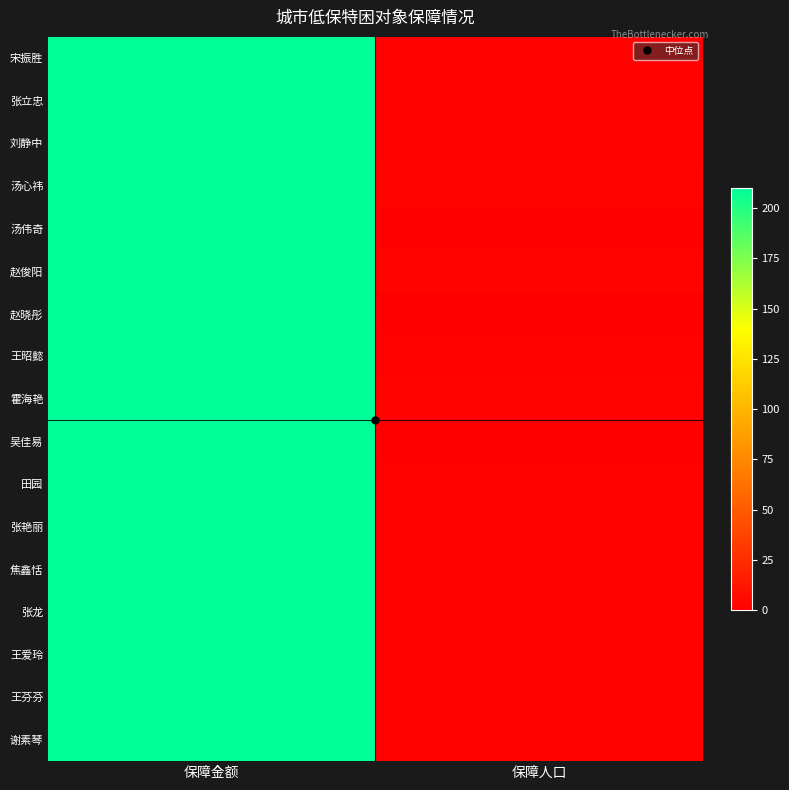

Reading left to right, extract all data points from this chart.

宋振胜: 保障金额=210	保障人口=1
张立忠: 保障金额=210	保障人口=1
刘静中: 保障金额=210	保障人口=1
汤心祎: 保障金额=210	保障人口=2
汤伟奇: 保障金额=210	保障人口=0
赵俊阳: 保障金额=210	保障人口=2
赵晓彤: 保障金额=210	保障人口=0
王昭懿: 保障金额=210	保障人口=1
霍海艳: 保障金额=210	保障人口=2
吴佳易: 保障金额=210	保障人口=0
田园: 保障金额=210	保障人口=1
张艳丽: 保障金额=210	保障人口=1
焦鑫恬: 保障金额=210	保障人口=1
张龙: 保障金额=210	保障人口=1
王爱玲: 保障金额=210	保障人口=1
王芬芬: 保障金额=210	保障人口=1
谢素琴: 保障金额=210	保障人口=1